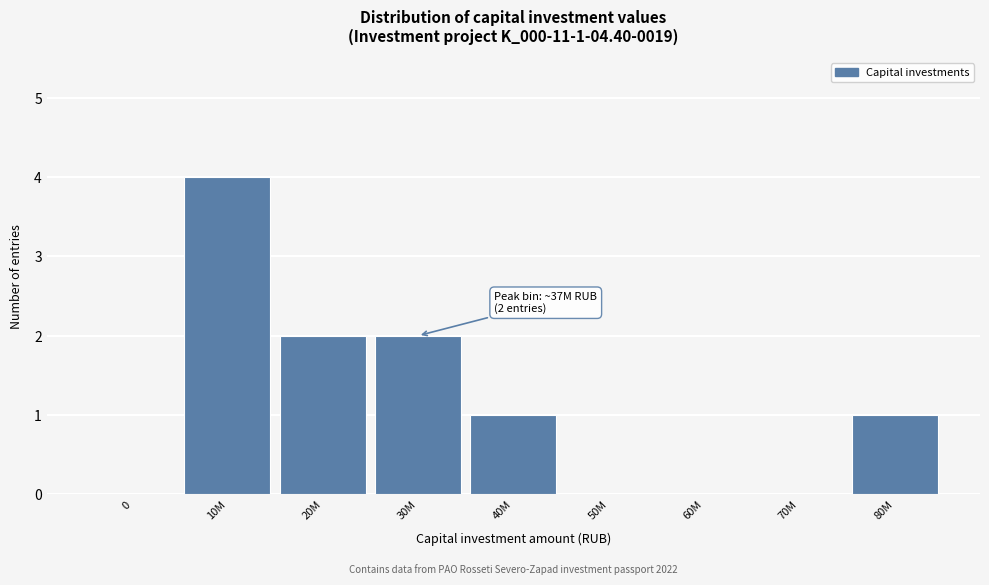

Reading left to right, list all the values displayed in this chart.

0=0	10M=4	20M=2	30M=2	40M=1	50M=0	60M=0	70M=0	80M=1